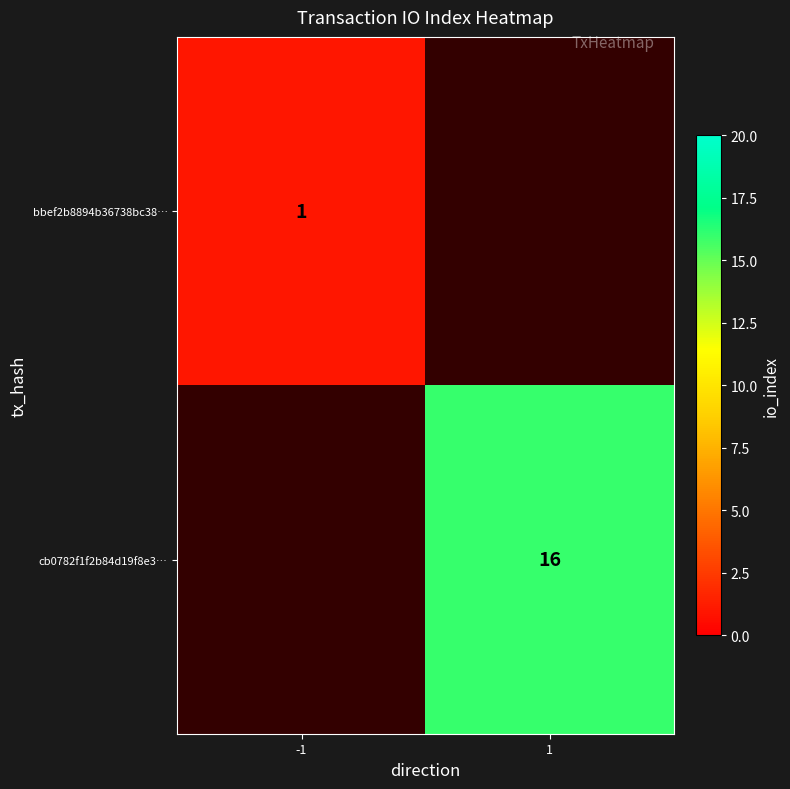

Is the value of cb0782f1f2b84d19f8e3… at 1 greater than the value of bbef2b8894b36738bc38… at -1?

Yes